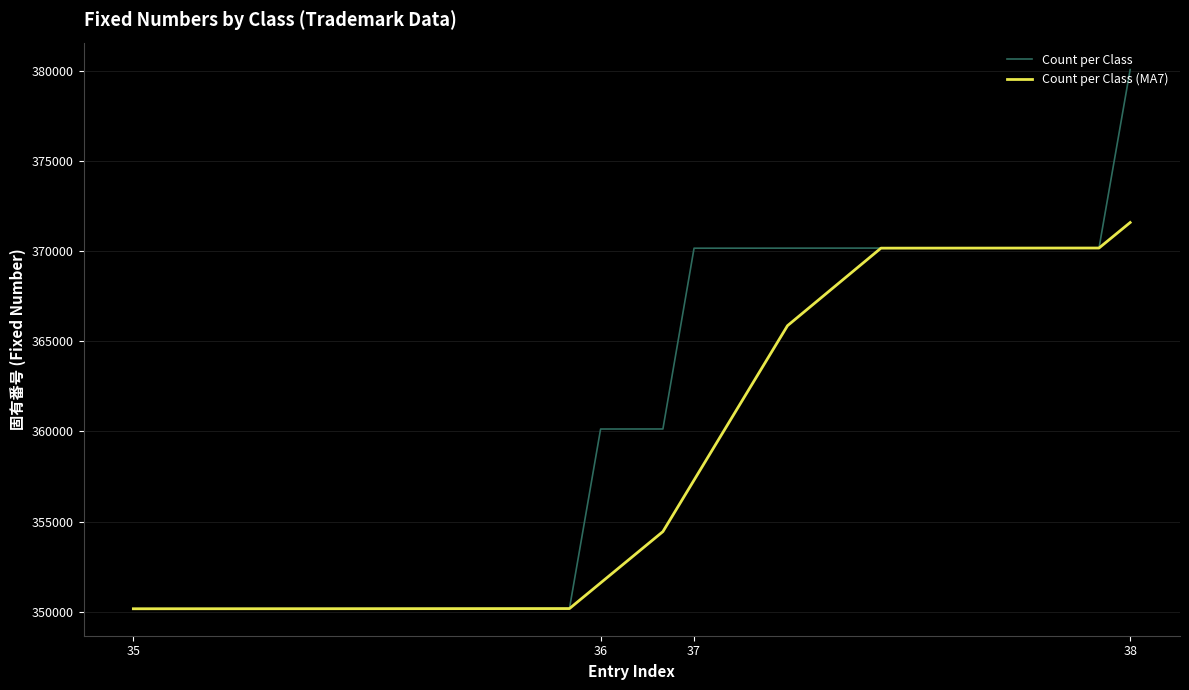

What is the maximum value shown in the chart?

380056.0